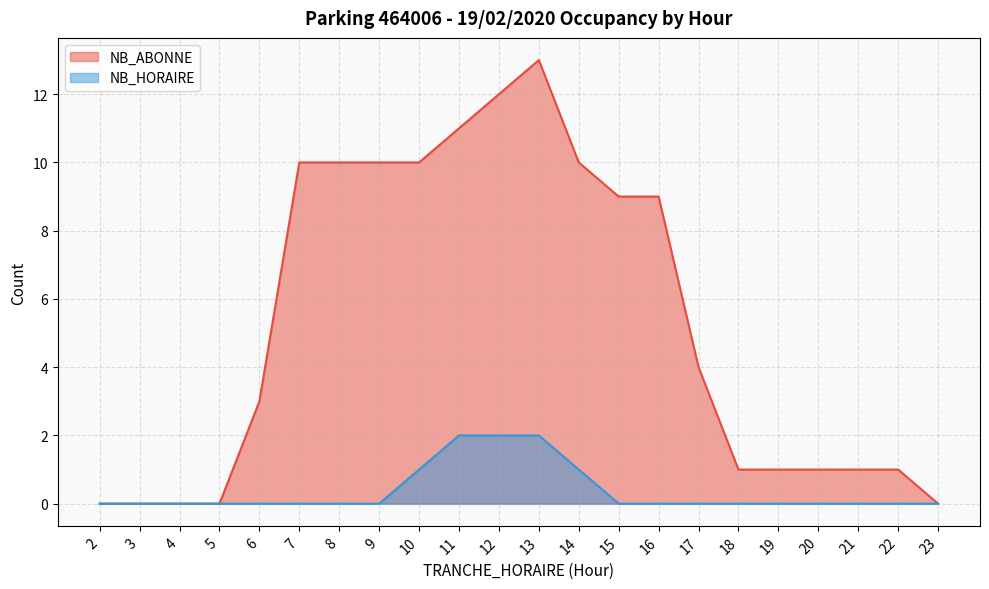

The value of NB_HORAIRE at 23 is 0. True or false?

True